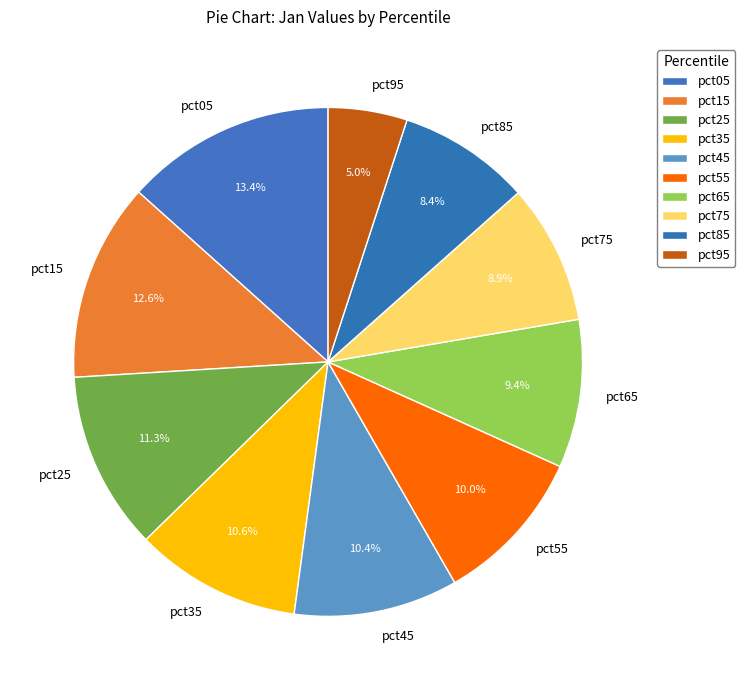

How many slices are in this pie chart?

10